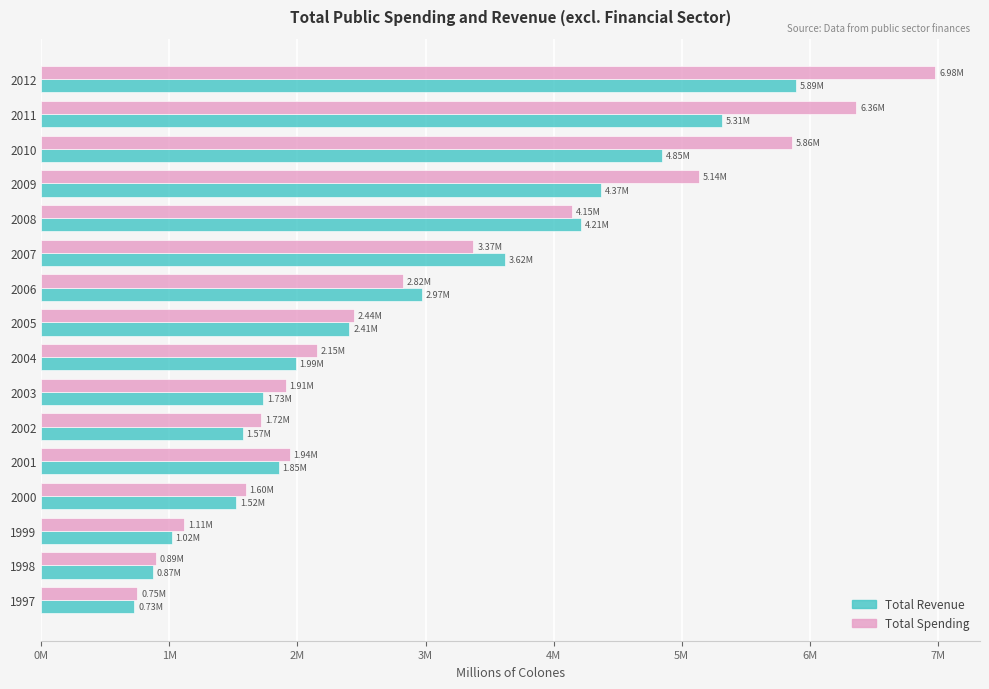

What are all the series names shown in the legend?

Total Revenue, Total Spending